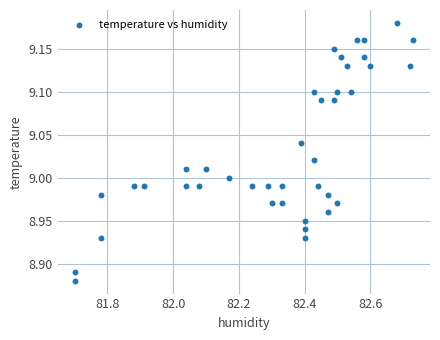

What is the range of Y values (max minus min)?

0.3